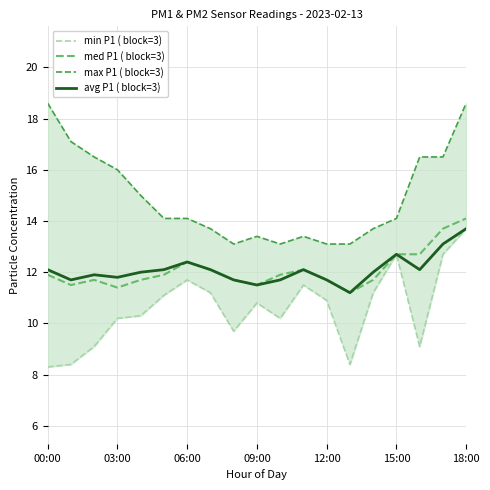

In max P1 ( block=3), how many points are lower than both neighbors (excluding endpoints)?

2